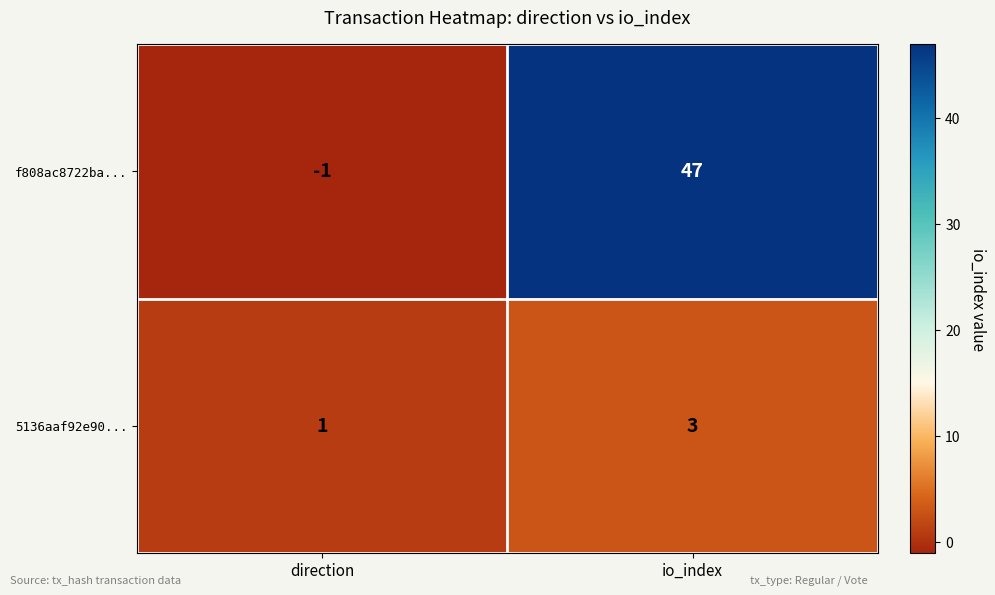

Reading right to left, extract all data points from this chart.

f808ac8722ba...: 47	-1
5136aaf92e90...: 3	1